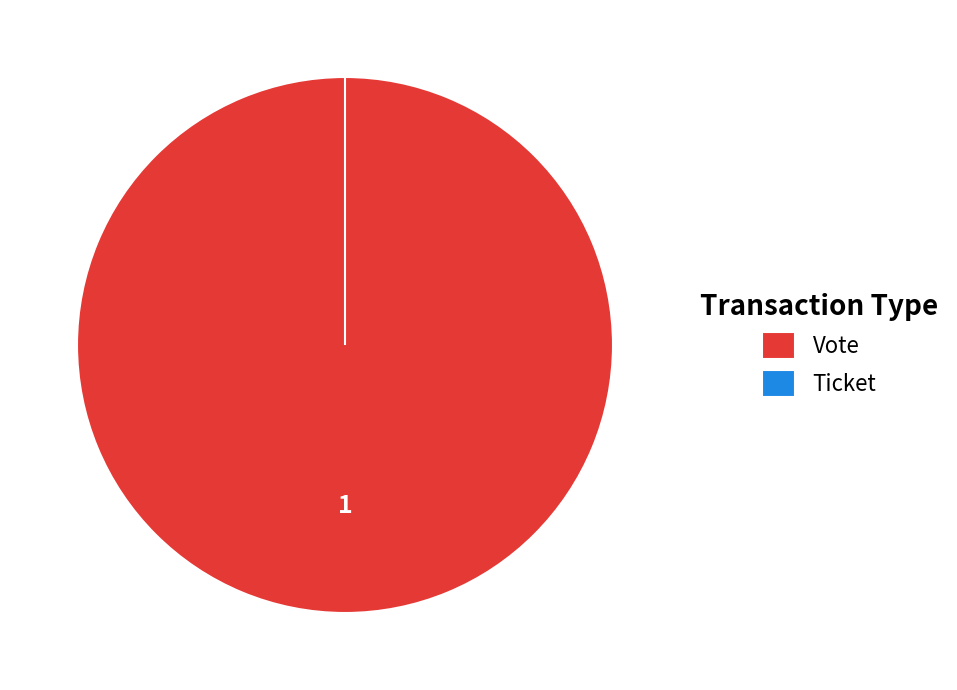

To the nearest percent, what is the average slice percentage?

50%